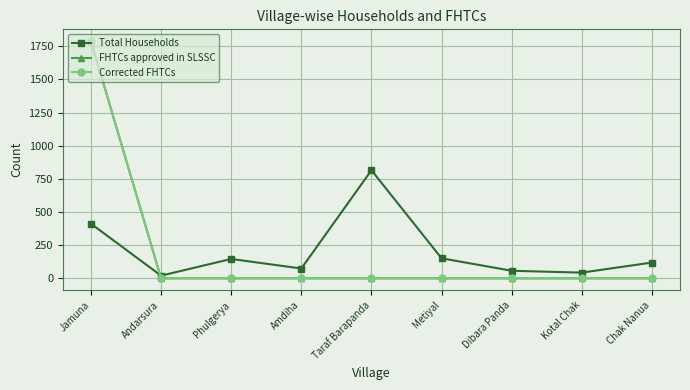

Where is Total Households nearest to the value 417?

Jamuna